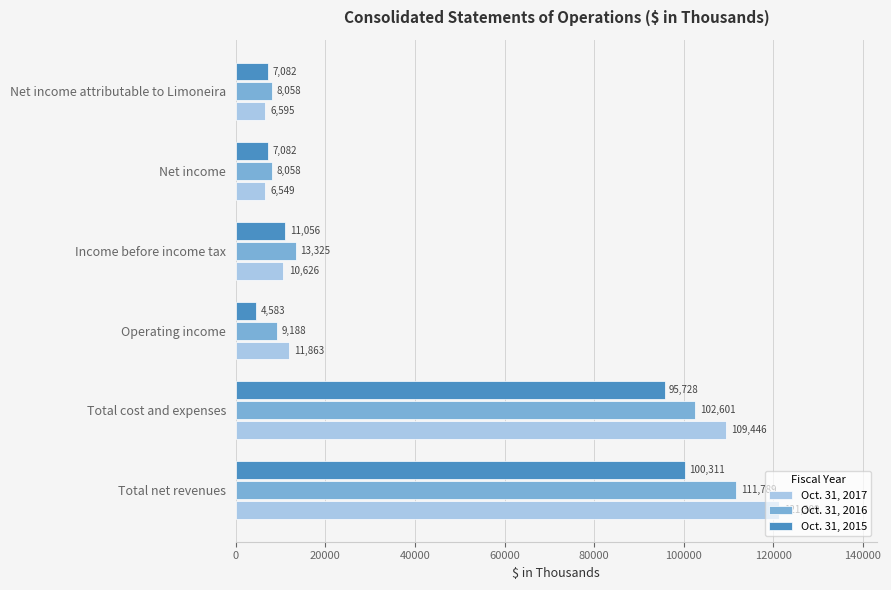

The value of Oct. 31, 2017 at Income before income tax is 10626. True or false?

True